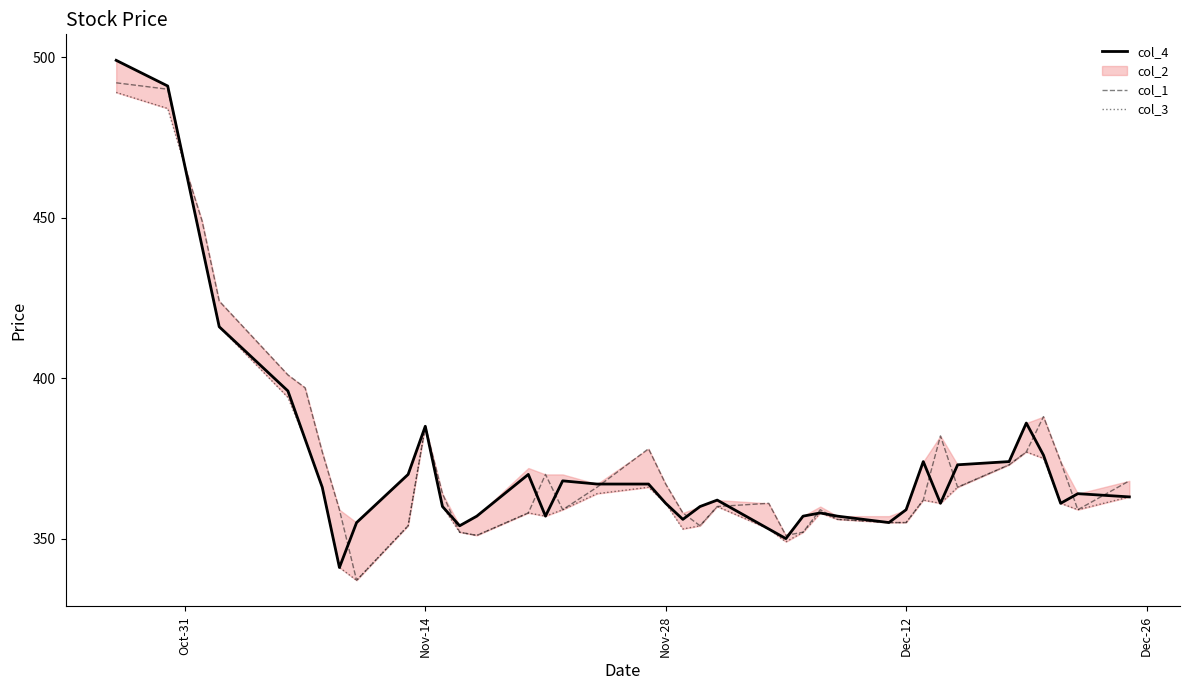

What is the maximum value for col_4?

499